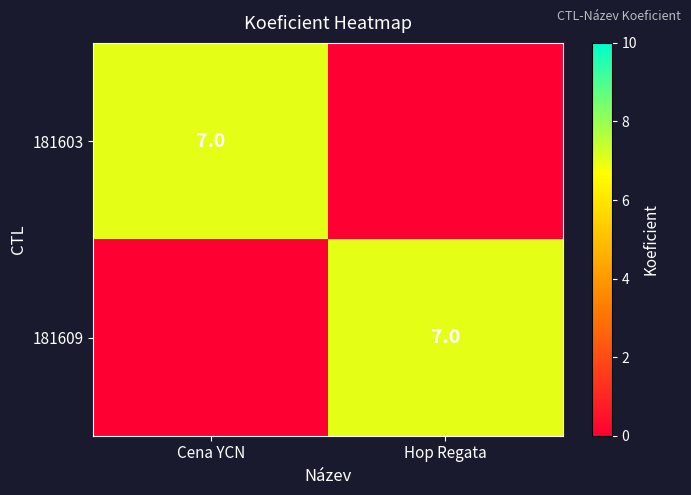

How many series are shown in this chart?

2